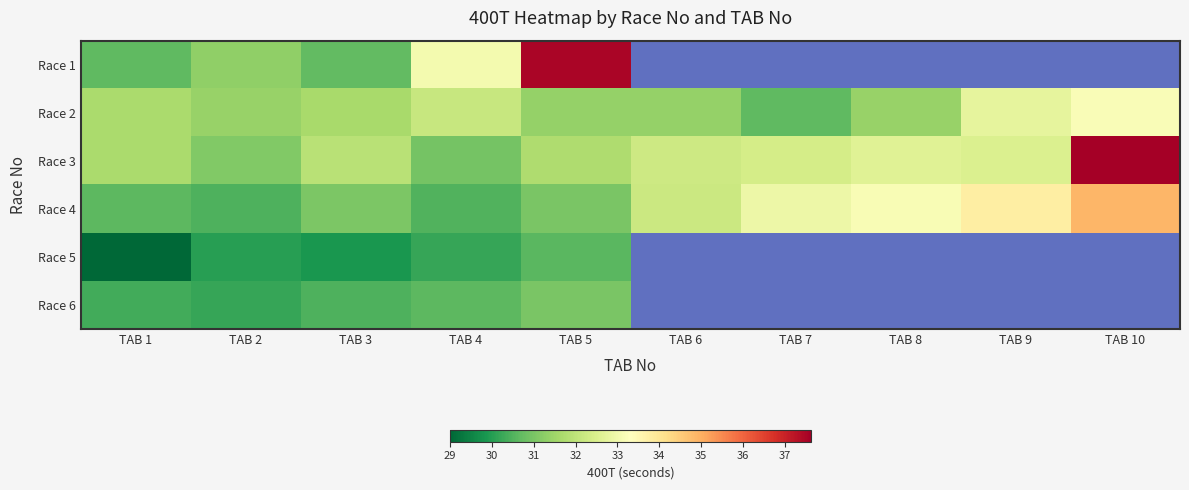

List the labels in order of Race 3 value, smallest first.

TAB 4, TAB 2, TAB 1, TAB 5, TAB 3, TAB 6, TAB 7, TAB 9, TAB 8, TAB 10